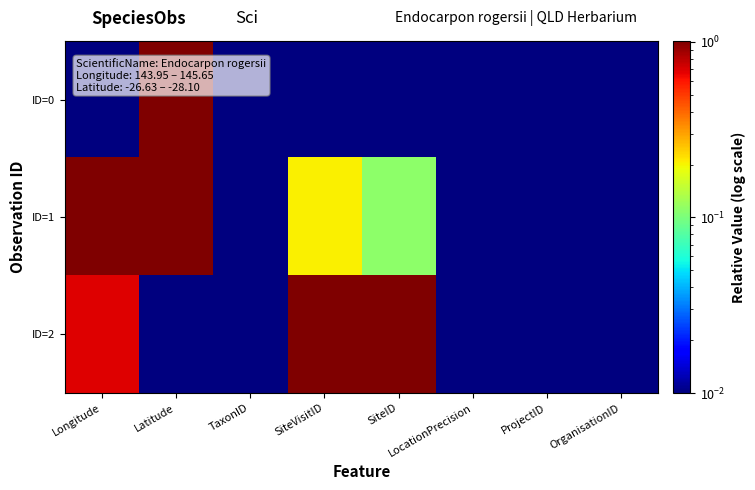

Reading right to left, transcribe all the data shown in this chart.

ID=0: OrganisationID=0.0	ProjectID=0.0	LocationPrecision=0.0	SiteID=0.0	SiteVisitID=0.0	TaxonID=0.0	Latitude=1.0	Longitude=0.0
ID=1: OrganisationID=0.0	ProjectID=0.0	LocationPrecision=0.0	SiteID=0.1	SiteVisitID=0.2	TaxonID=0.0	Latitude=1.0	Longitude=1.0
ID=2: OrganisationID=0.0	ProjectID=0.0	LocationPrecision=0.0	SiteID=1.0	SiteVisitID=1.0	TaxonID=0.0	Latitude=0.0	Longitude=0.7